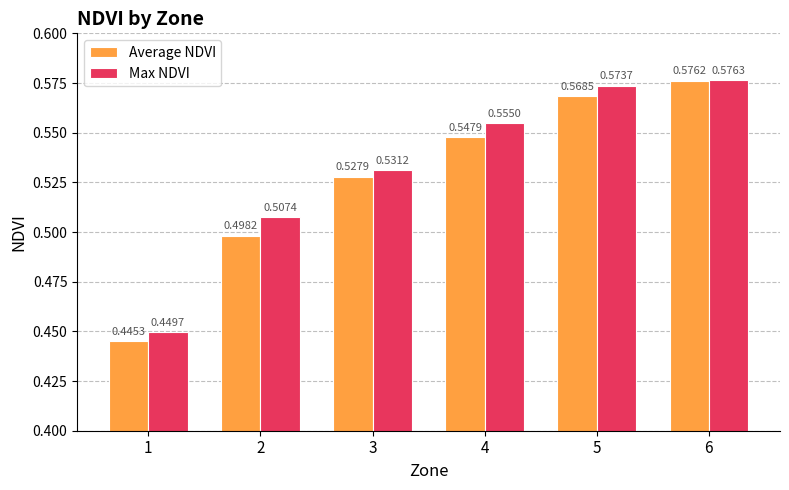

What is the sum of the Max NDVI values at 3 and 5?

1.1